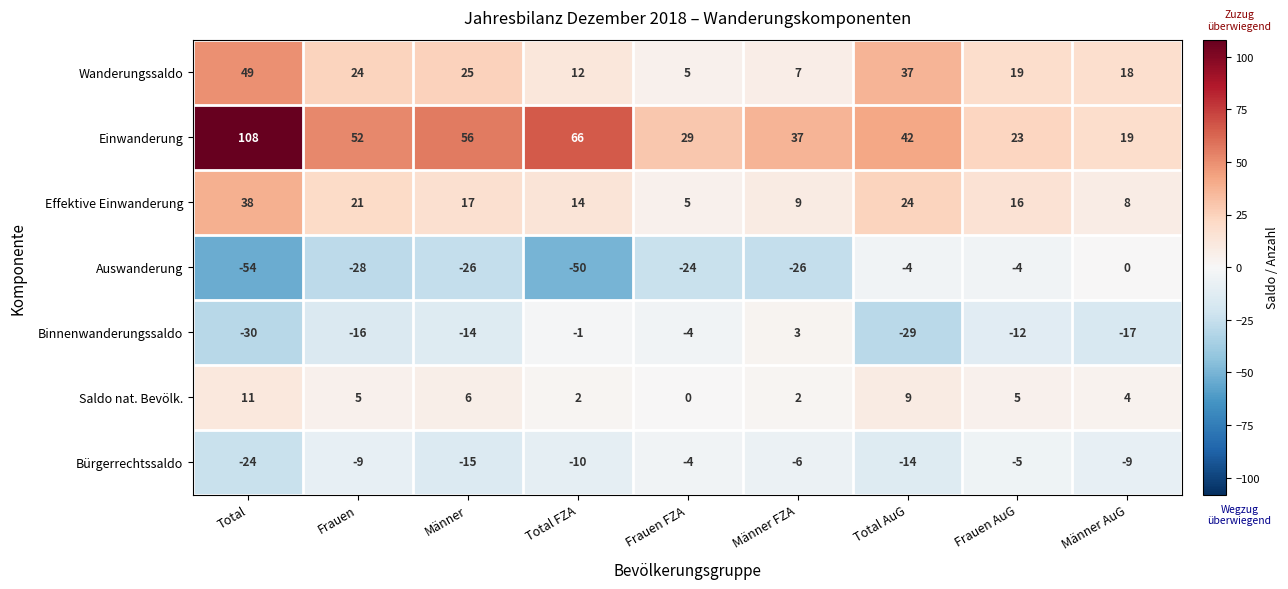

Read the Bürgerrechtssaldo value at Total FZA.

-10